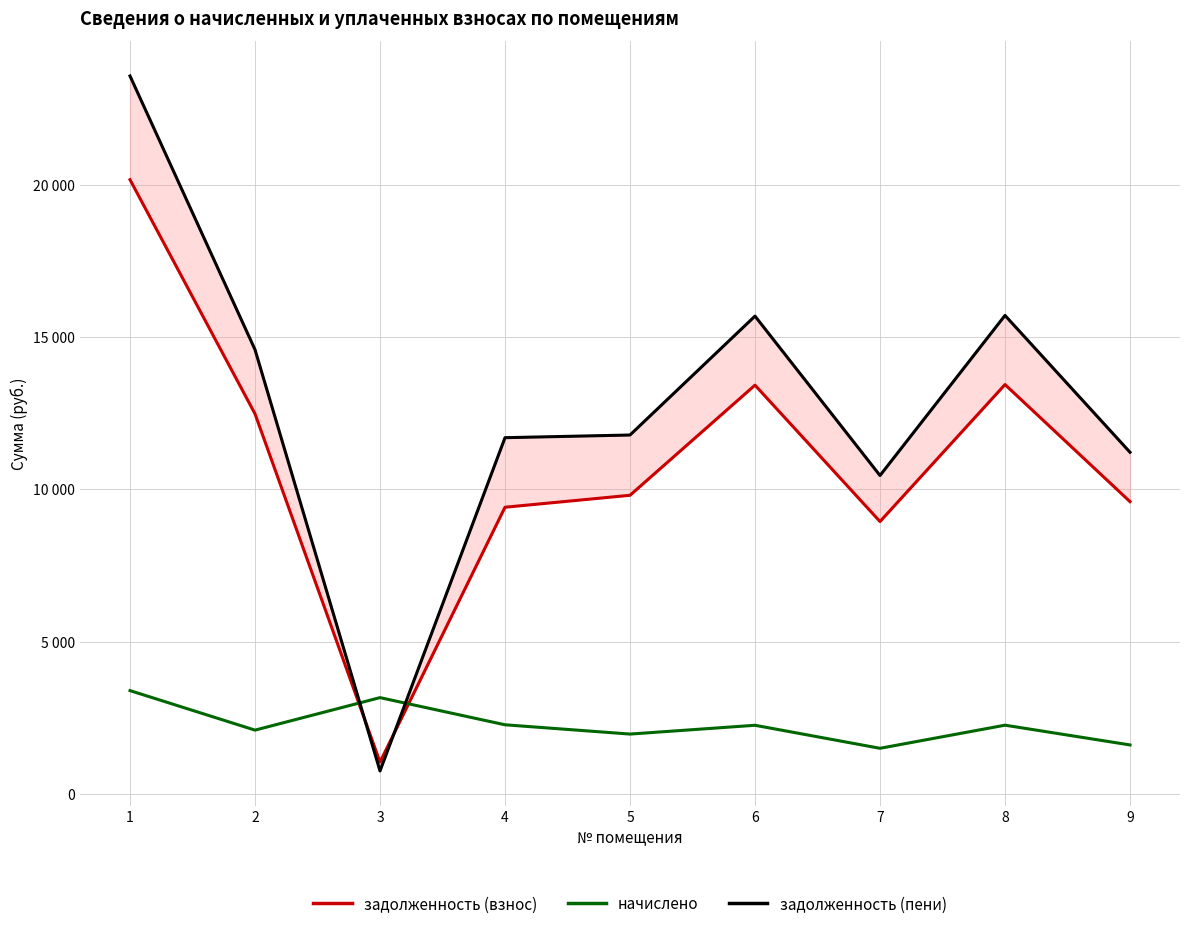

At how many categories does at least one series exceed 13535?

4